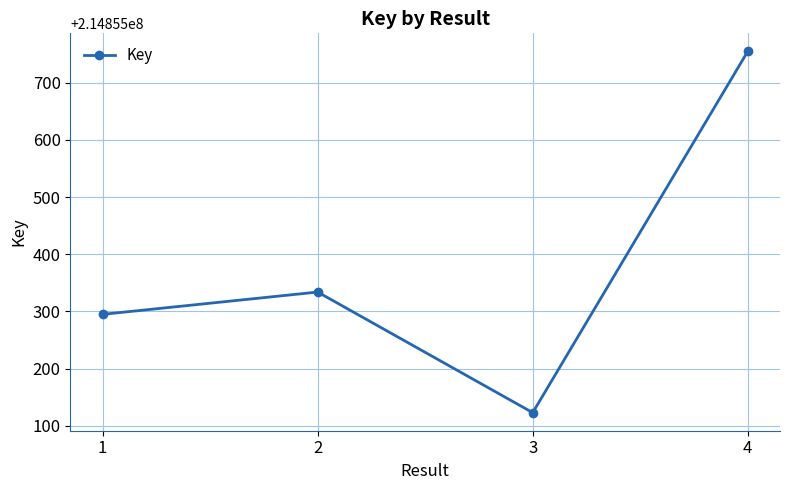

Rank the categories by value from lowest to highest.

3, 1, 2, 4